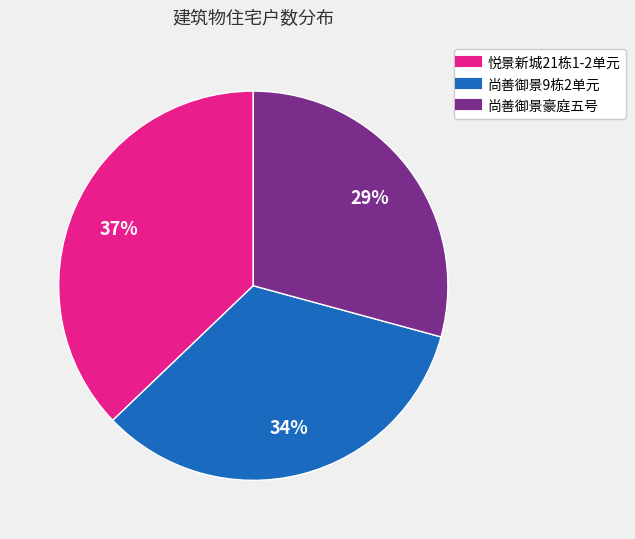

Is 悦景新城21栋1-2单元 the majority of the pie?

No